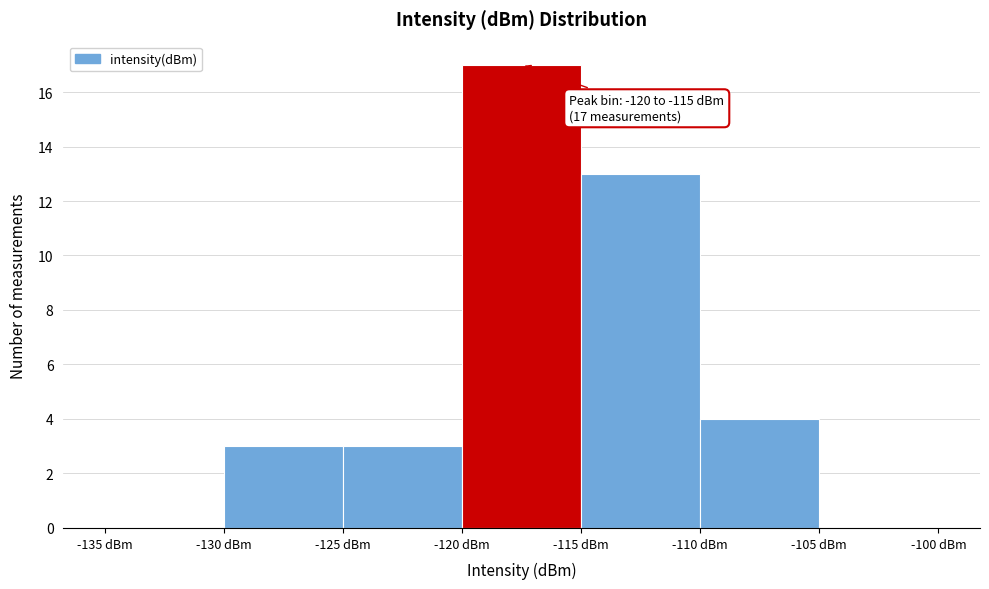

Over which range of the x-axis is the bar tallest?

-120 to -115